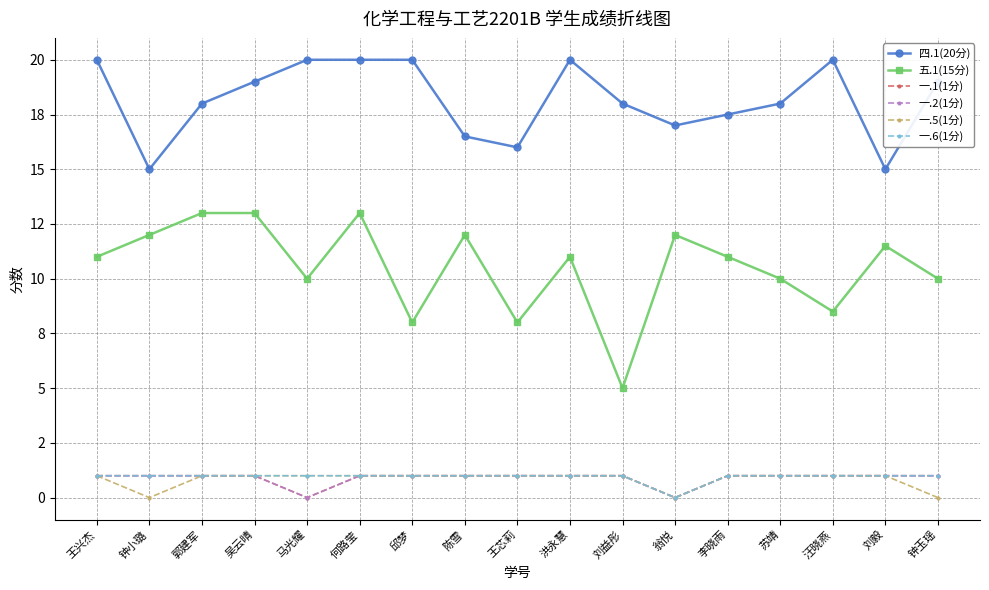

Reading right to left, extract all data points from this chart.

四.1(20分): 钟玉瑶=19.0	刘毅=15.0	汪晓燕=20.0	苏靖=18.0	李晓雨=17.5	翁悦=17.0	刘益彤=18.0	洪永慧=20.0	王芯莉=16.0	陈雪=16.5	邱梦=20.0	何路莹=20.0	马光耀=20.0	吴云晴=19.0	郭建军=18.0	钟小璐=15.0	王兴杰=20.0
五.1(15分): 钟玉瑶=10.0	刘毅=11.5	汪晓燕=8.5	苏靖=10.0	李晓雨=11.0	翁悦=12.0	刘益彤=5.0	洪永慧=11.0	王芯莉=8.0	陈雪=12.0	邱梦=8.0	何路莹=13.0	马光耀=10.0	吴云晴=13.0	郭建军=13.0	钟小璐=12.0	王兴杰=11.0
一.1(1分): 钟玉瑶=1.0	刘毅=1.0	汪晓燕=1.0	苏靖=1.0	李晓雨=1.0	翁悦=0.0	刘益彤=1.0	洪永慧=1.0	王芯莉=1.0	陈雪=1.0	邱梦=1.0	何路莹=1.0	马光耀=0.0	吴云晴=1.0	郭建军=1.0	钟小璐=1.0	王兴杰=1.0
一.2(1分): 钟玉瑶=1.0	刘毅=1.0	汪晓燕=1.0	苏靖=1.0	李晓雨=1.0	翁悦=0.0	刘益彤=1.0	洪永慧=1.0	王芯莉=1.0	陈雪=1.0	邱梦=1.0	何路莹=1.0	马光耀=0.0	吴云晴=1.0	郭建军=1.0	钟小璐=1.0	王兴杰=1.0
一.5(1分): 钟玉瑶=0.0	刘毅=1.0	汪晓燕=1.0	苏靖=1.0	李晓雨=1.0	翁悦=0.0	刘益彤=1.0	洪永慧=1.0	王芯莉=1.0	陈雪=1.0	邱梦=1.0	何路莹=1.0	马光耀=1.0	吴云晴=1.0	郭建军=1.0	钟小璐=0.0	王兴杰=1.0
一.6(1分): 钟玉瑶=1.0	刘毅=1.0	汪晓燕=1.0	苏靖=1.0	李晓雨=1.0	翁悦=0.0	刘益彤=1.0	洪永慧=1.0	王芯莉=1.0	陈雪=1.0	邱梦=1.0	何路莹=1.0	马光耀=1.0	吴云晴=1.0	郭建军=1.0	钟小璐=1.0	王兴杰=1.0